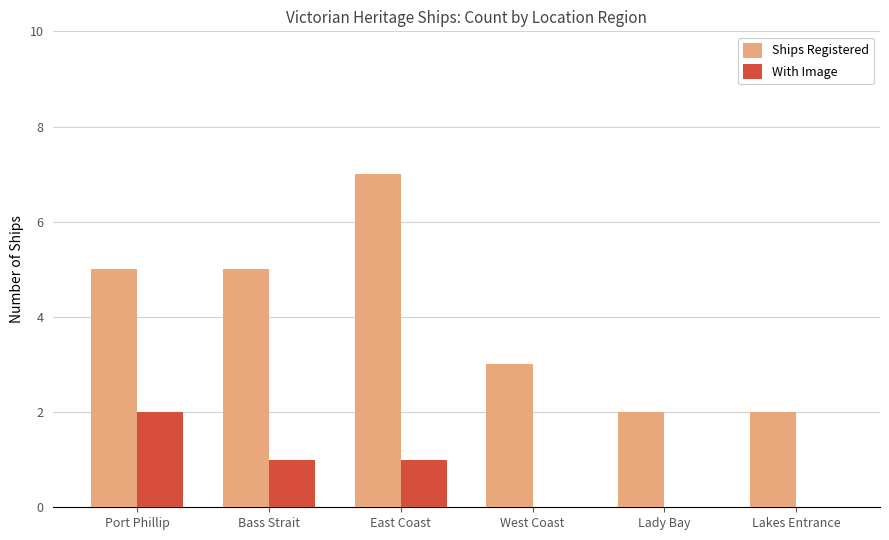

True or false: With Image has a value of 0 at Lady Bay.

True